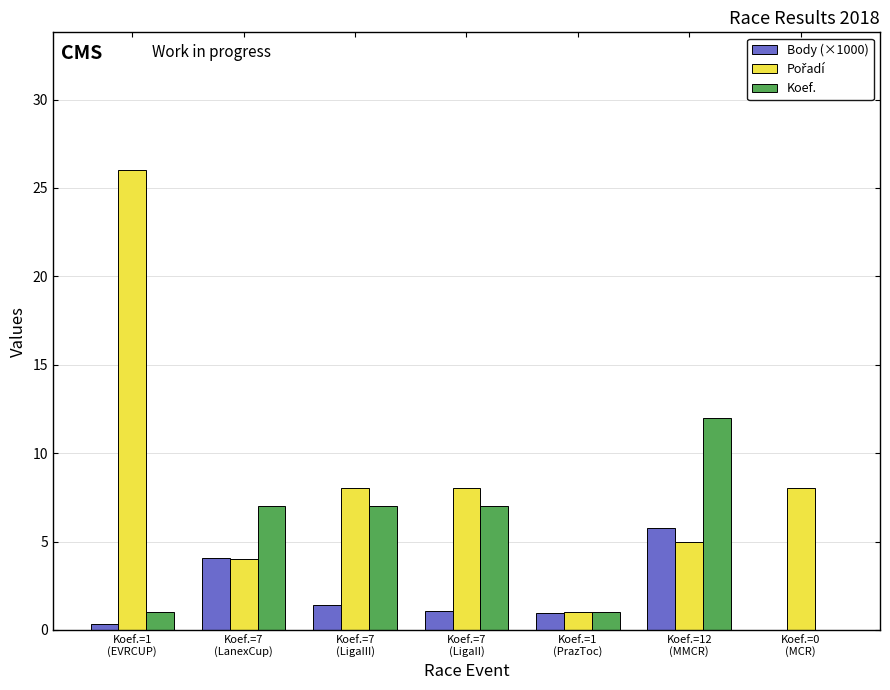

What is the sum of all Koef. values?

35.0